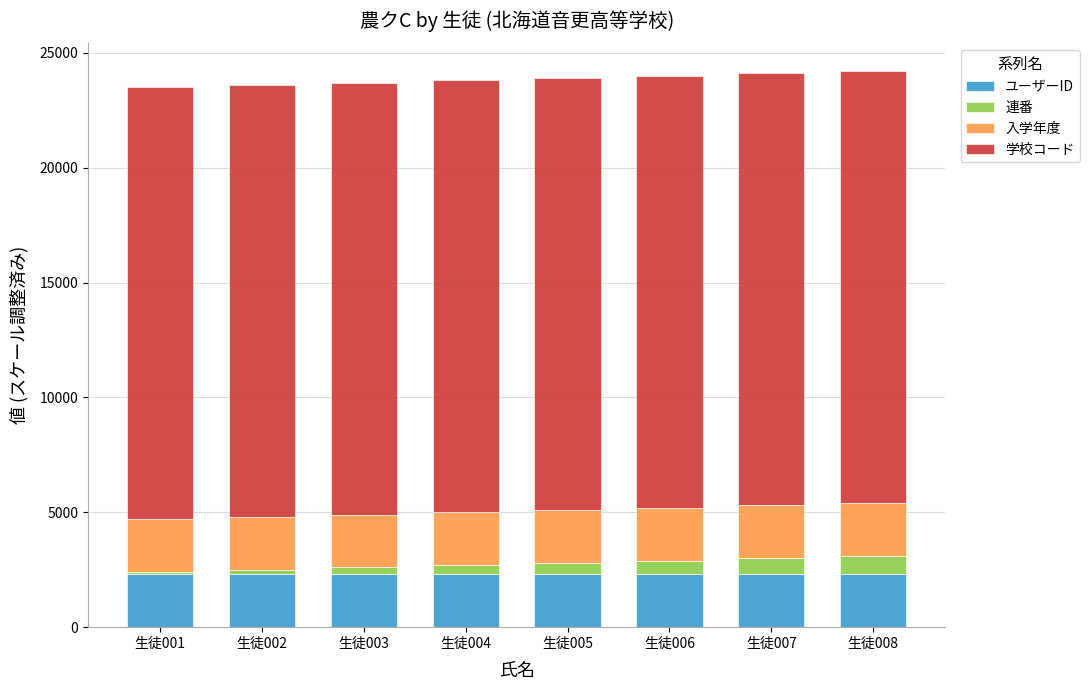

What is the sum of all ユーザーID values?

18403.6